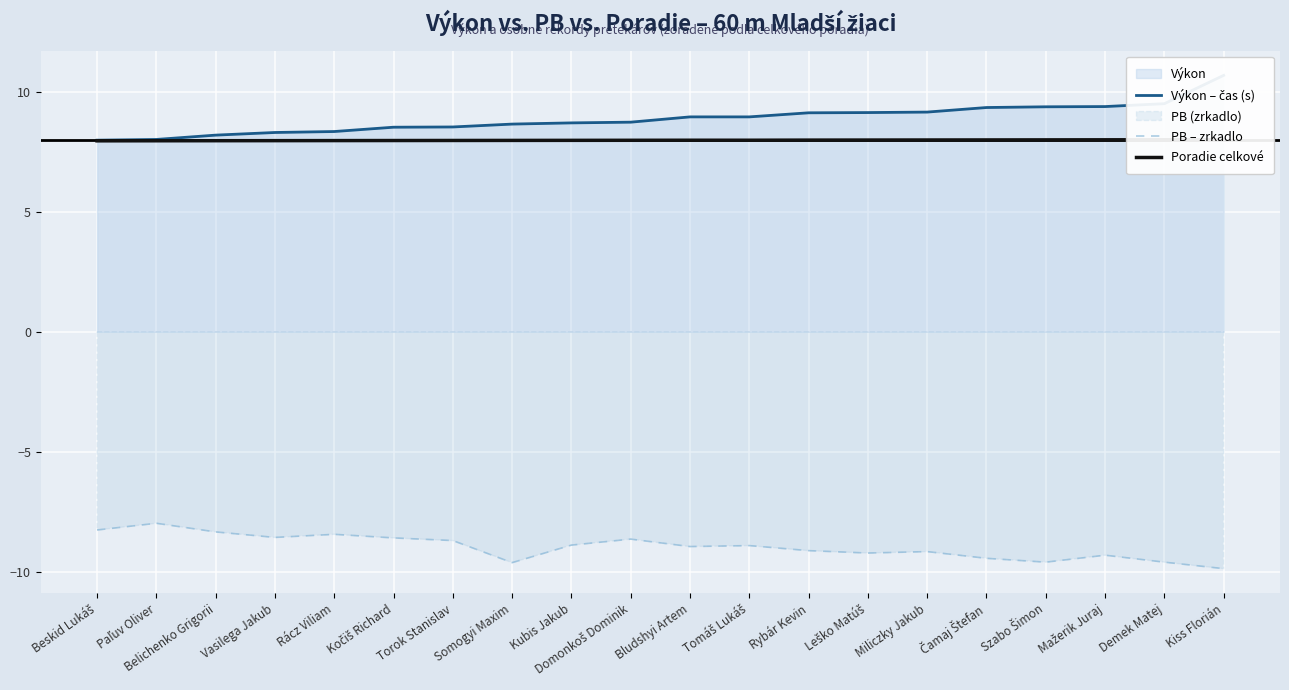

True or false: Poradie celkové and PB – zrkadlo intersect in this chart.

False